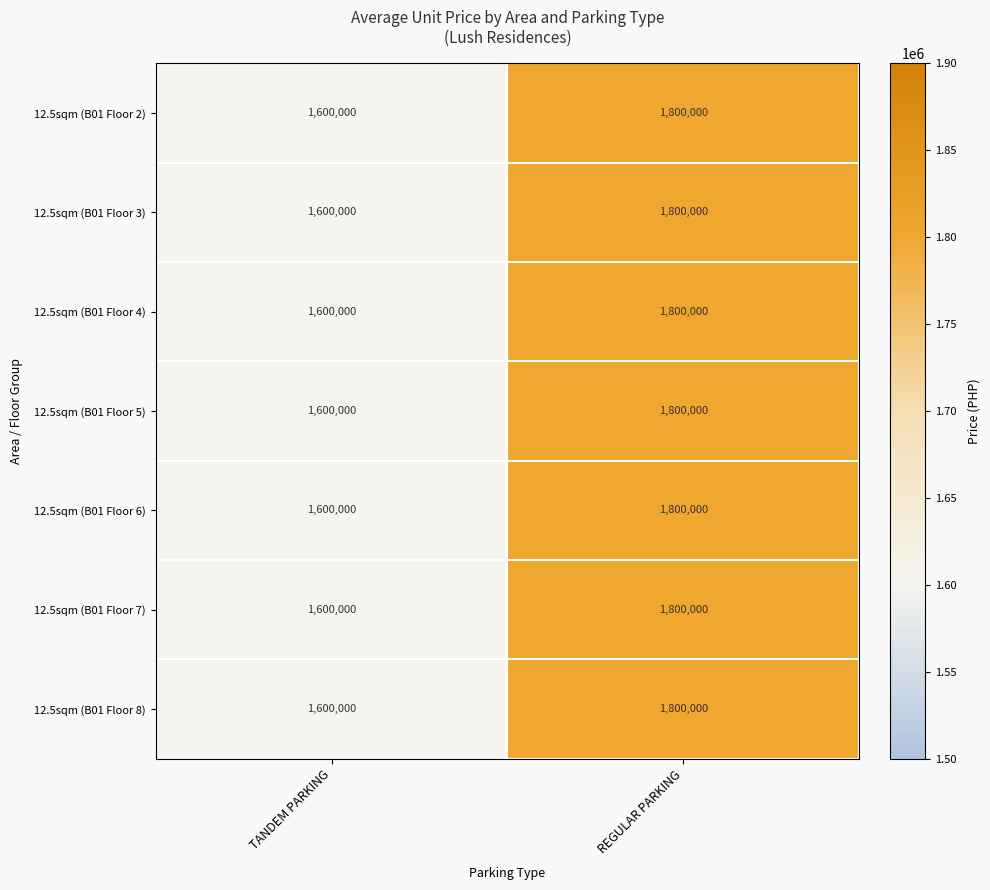

At how many categories does at least one series exceed 1650500?

1